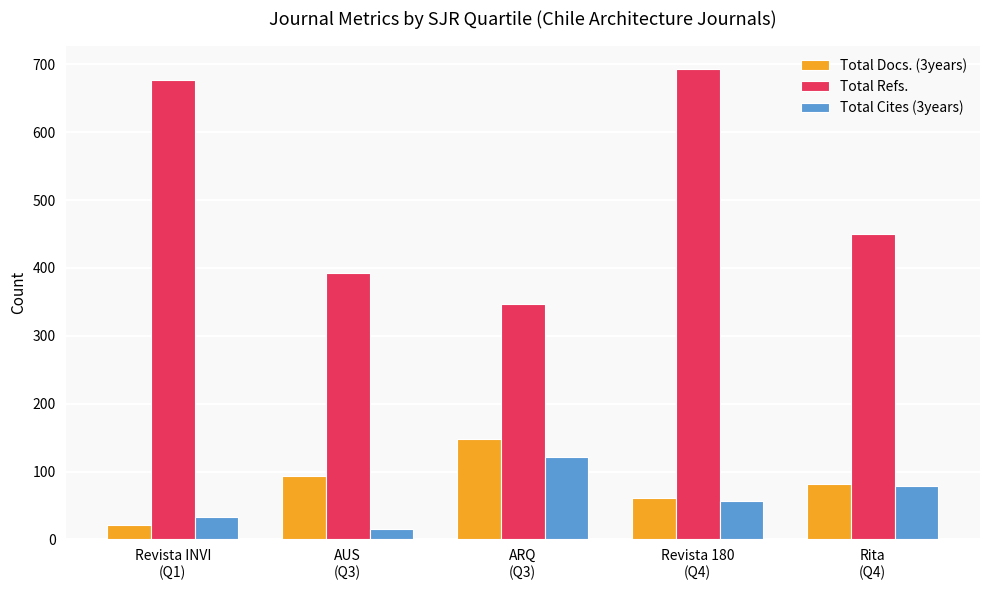

Reading right to left, transcribe all the data shown in this chart.

Total Docs. (3years): 82	61	148	93	21
Total Refs.: 450	693	347	392	677
Total Cites (3years): 79	57	121	15	33